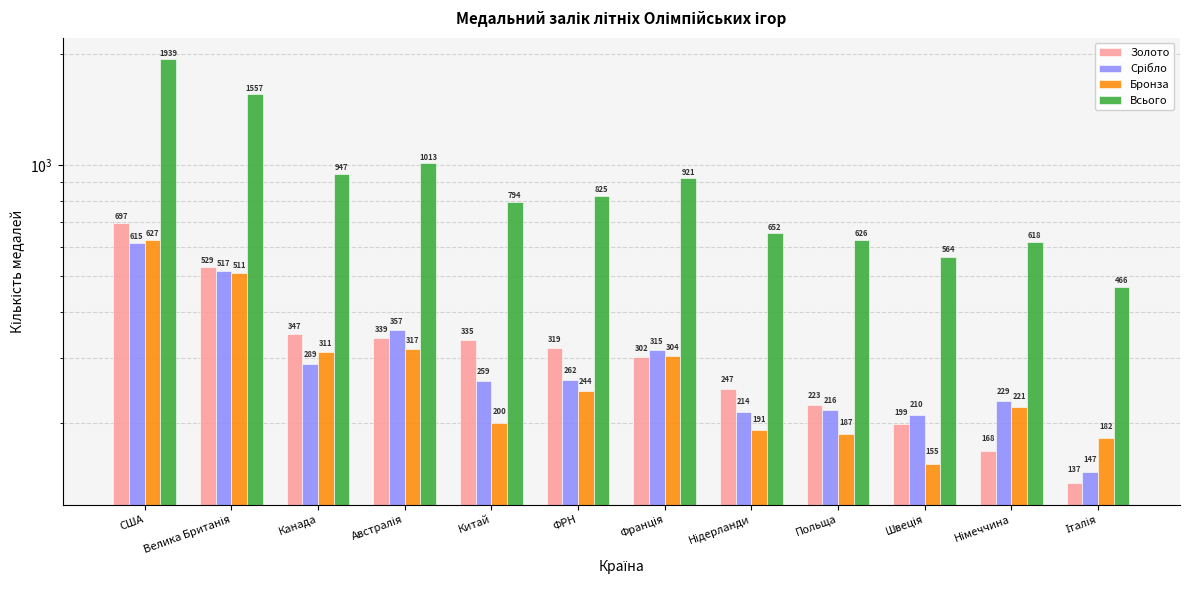

What are all the series names shown in the legend?

Золото, Срібло, Бронза, Всього